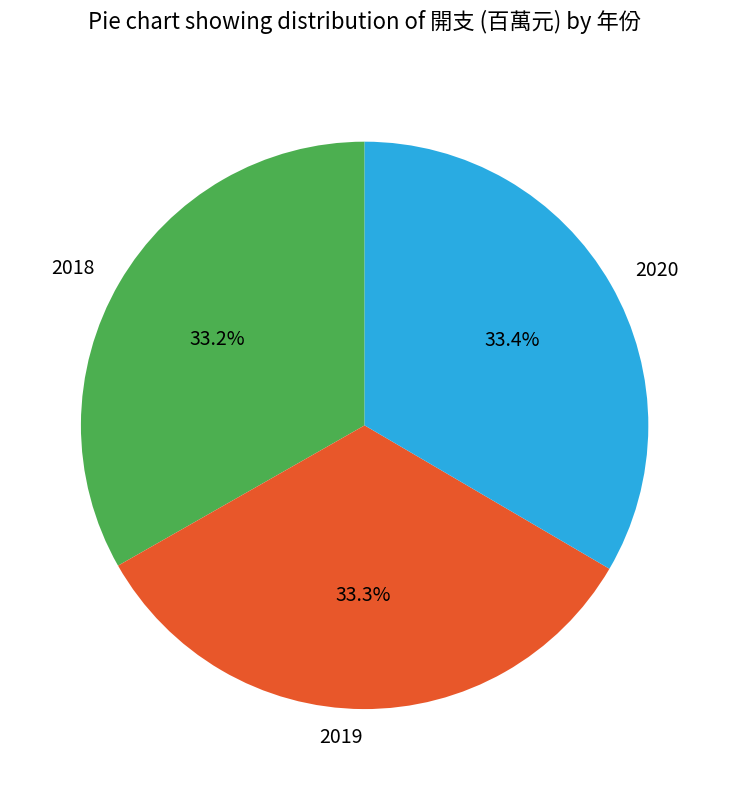

To the nearest percent, what is the combined percentage of 2019 and 2018?

67%